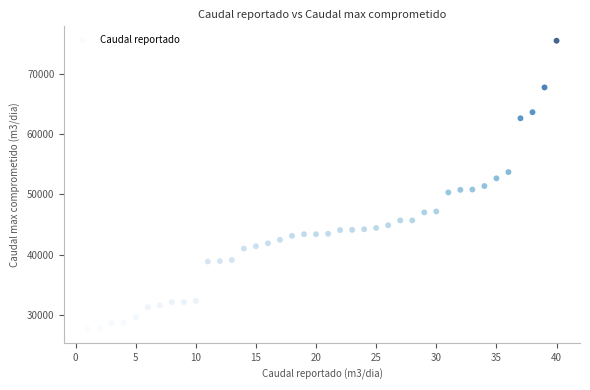

What is the range of X values (max minus min)?

39.0